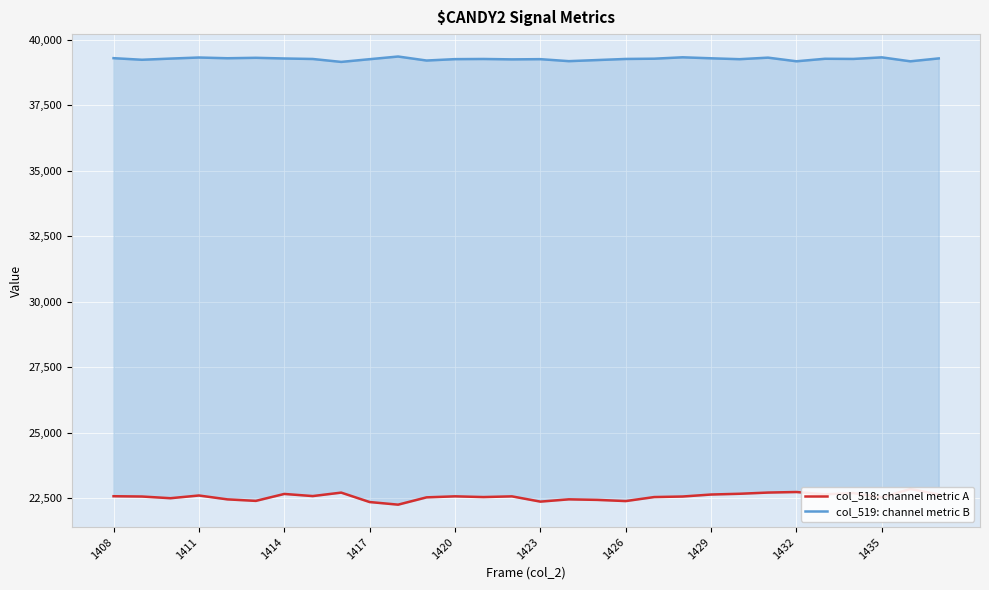

Between 26 and 19, which is larger?

26